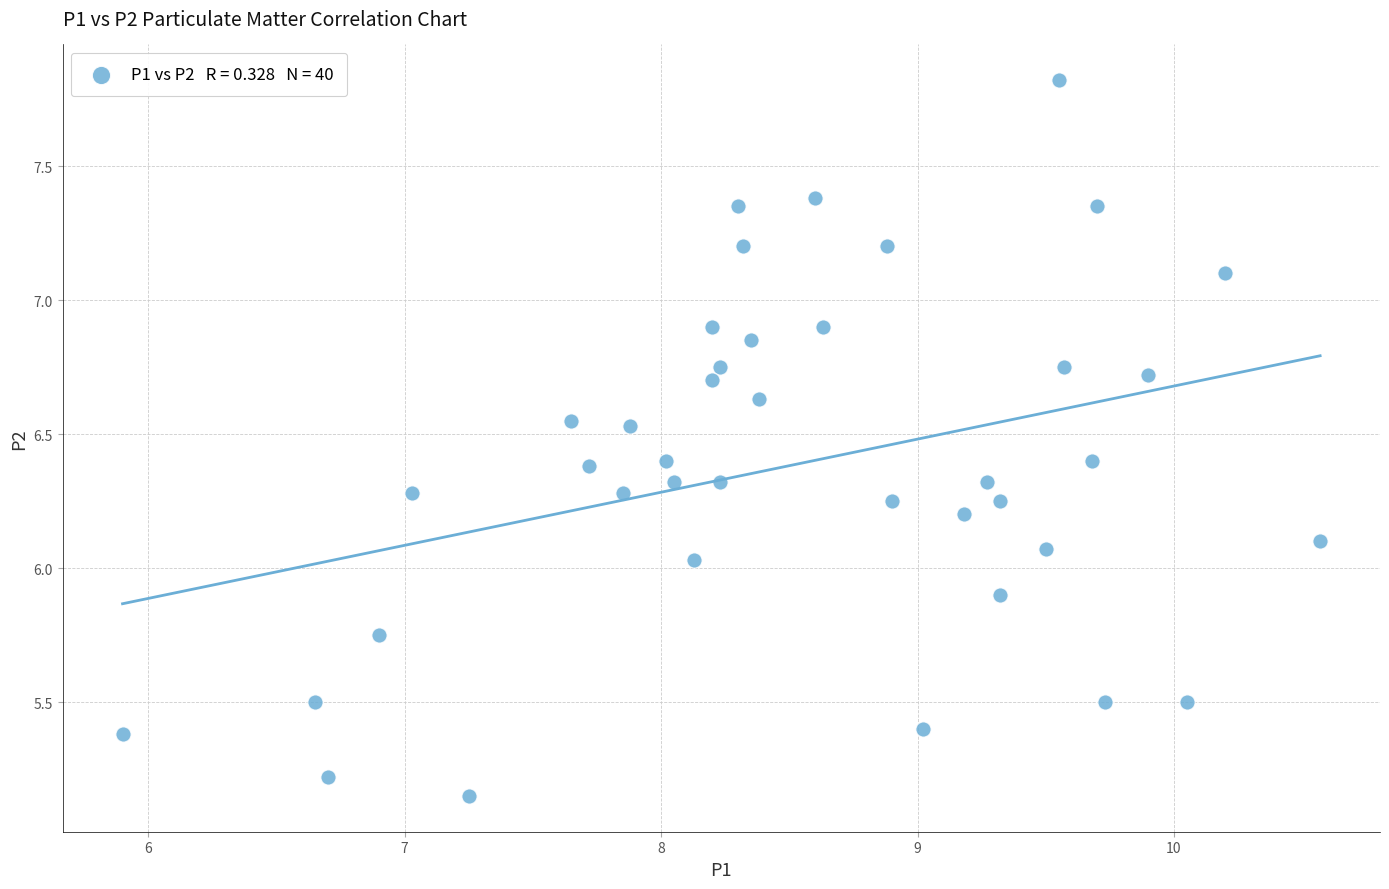

What is the range of Y values (max minus min)?

2.7